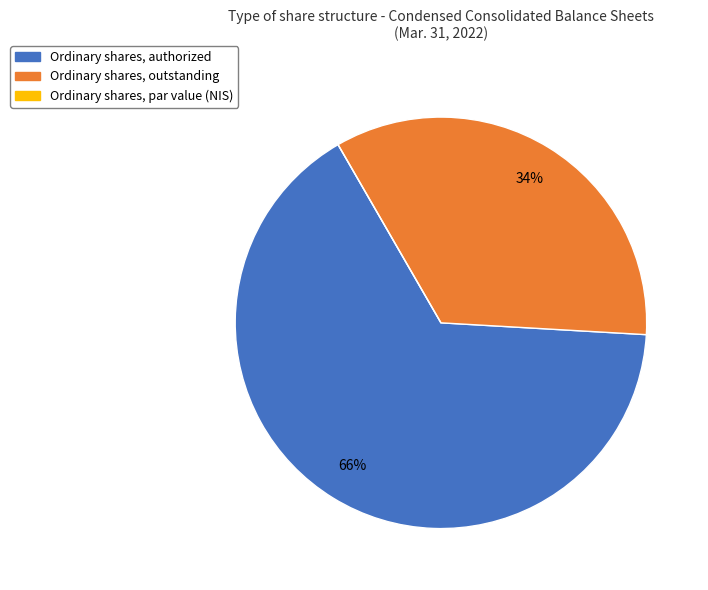

To the nearest percent, what is the difference between the largest and smallest slice percentages?

66%